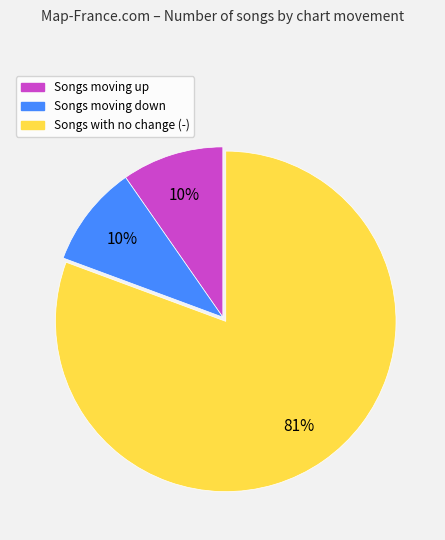

Between Songs moving down and Songs with no change (-), which is larger?

Songs with no change (-)